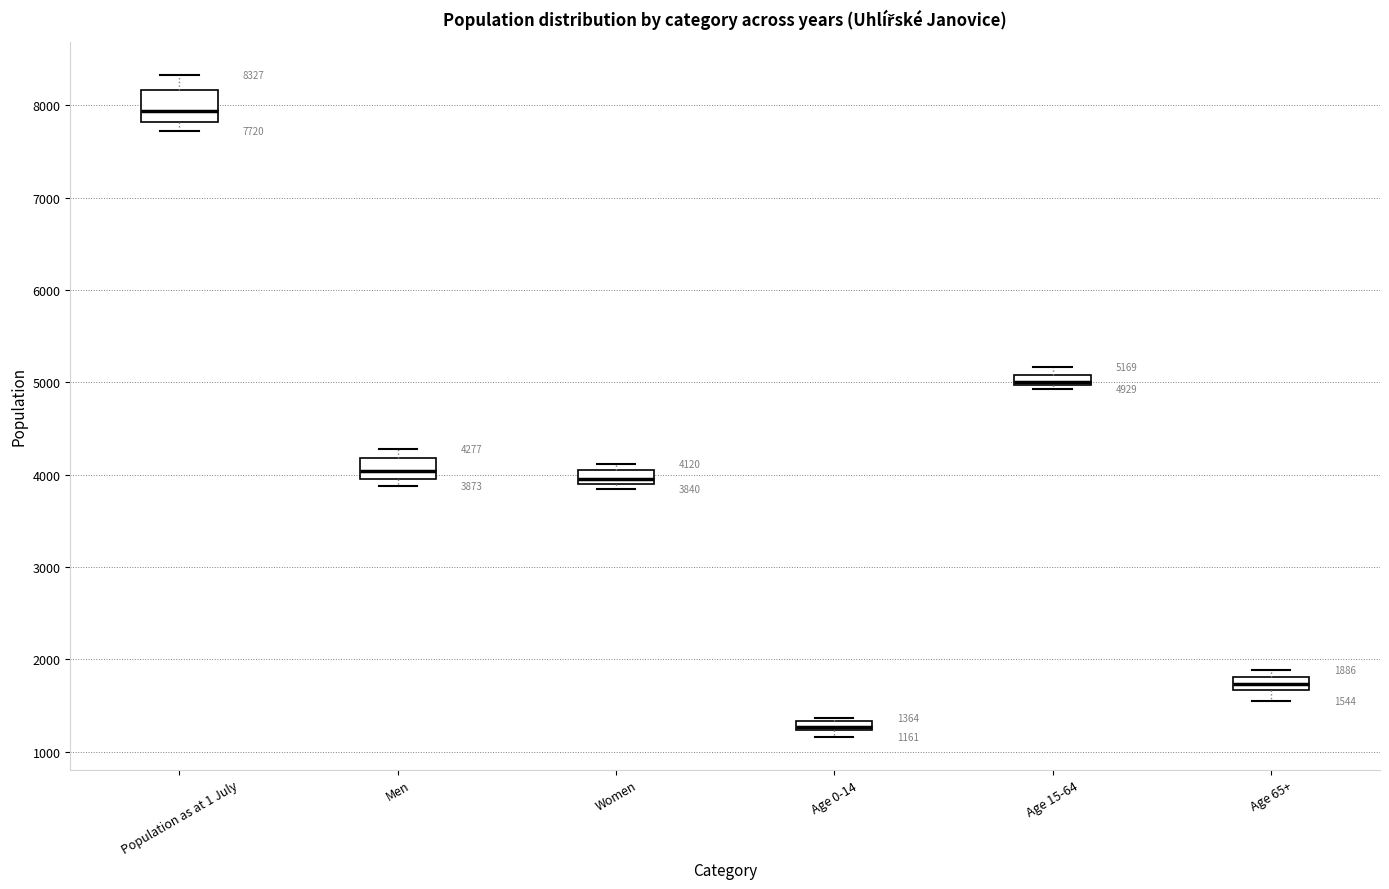

Comparing the boxes themselves (not the whiskers), which one is the tallest?

Population as at 1 July